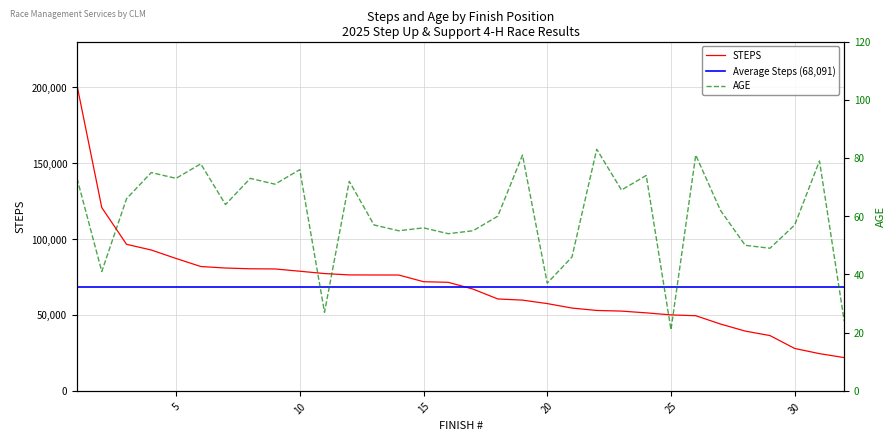

Between 12 and 29, which series saw the biggest shift?

STEPS